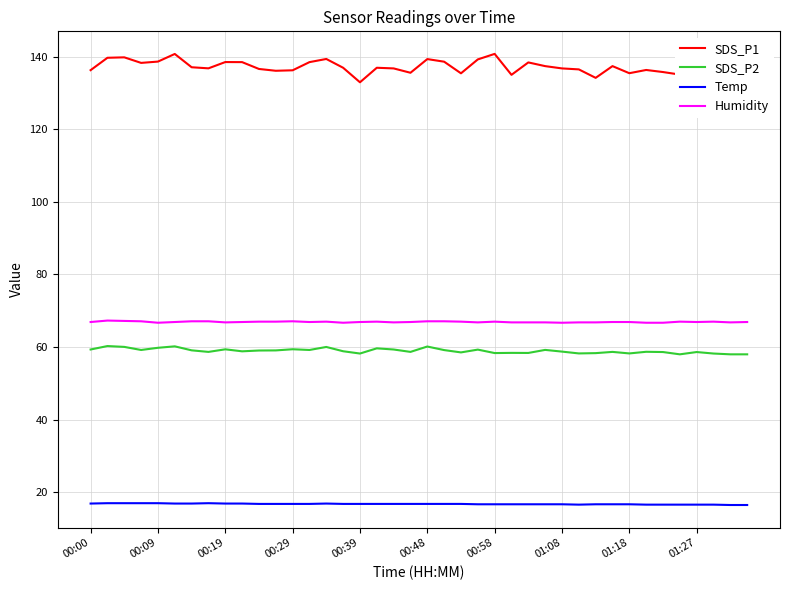

True or false: Temp and Humidity intersect in this chart.

False